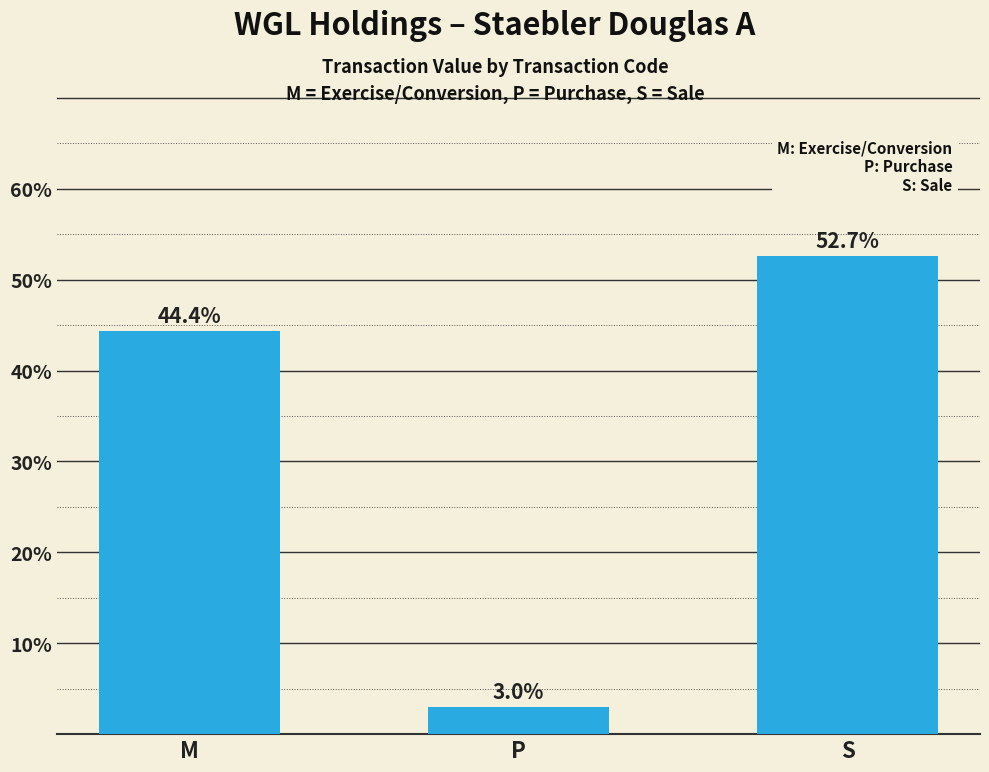

True or false: the data shows 44.4 at M.

True